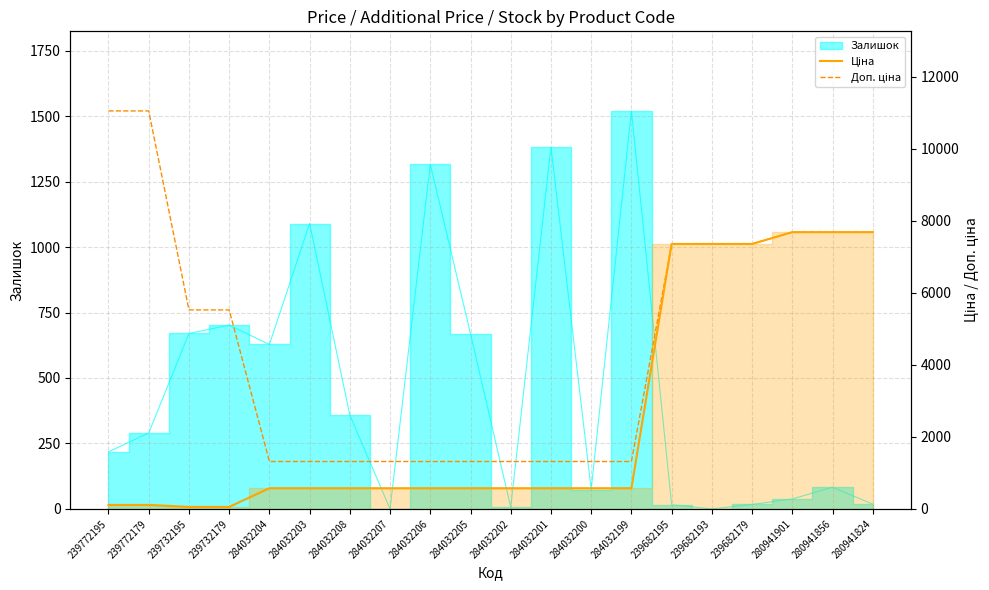

What is the difference between the second highest and second lowest values in the Ціна series?

7632.7